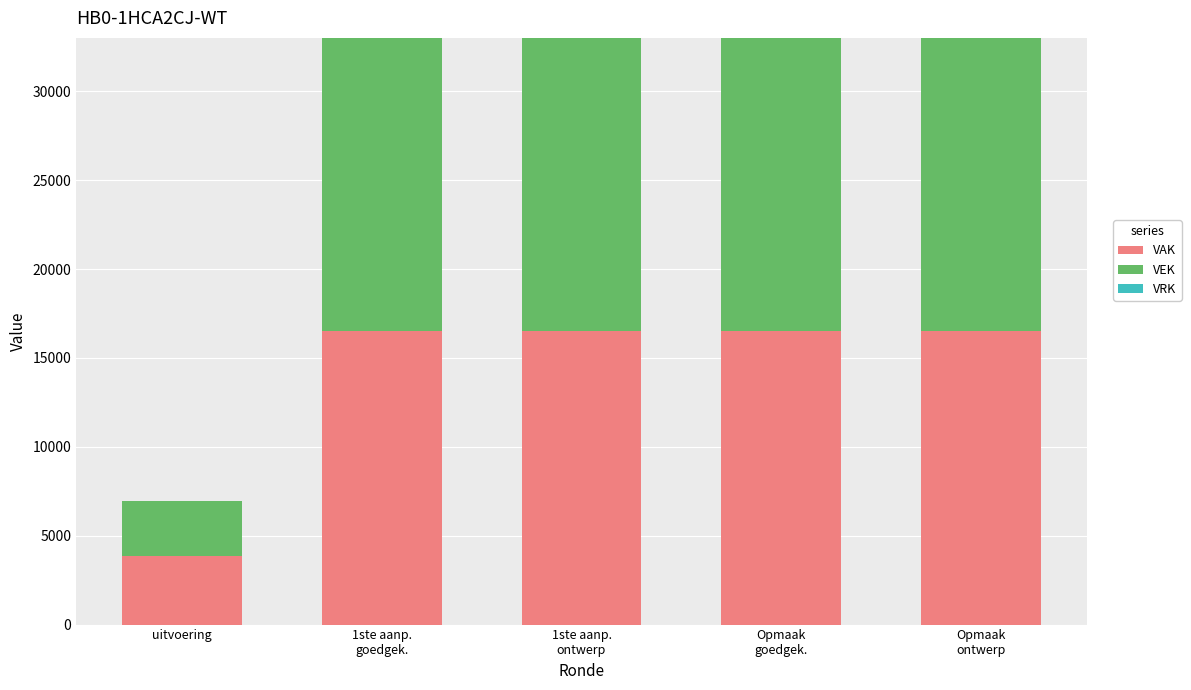

What is the sum of all VAK values?

69860